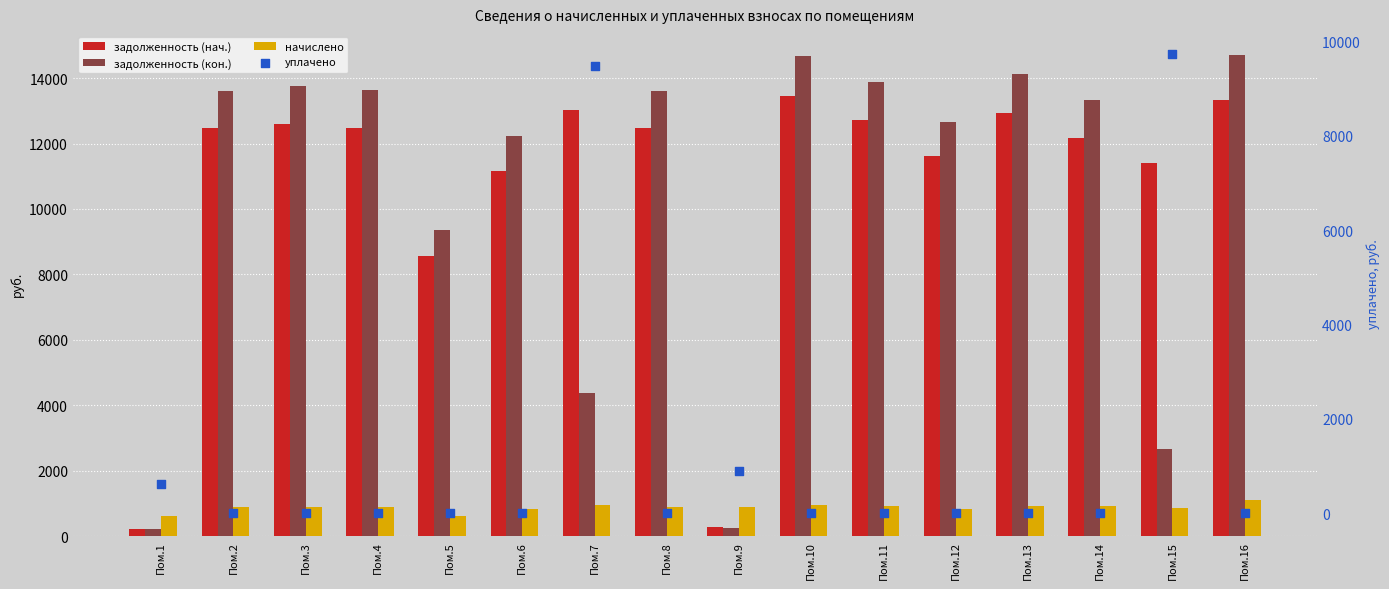

At how many categories does at least one series exceed 14458?

2